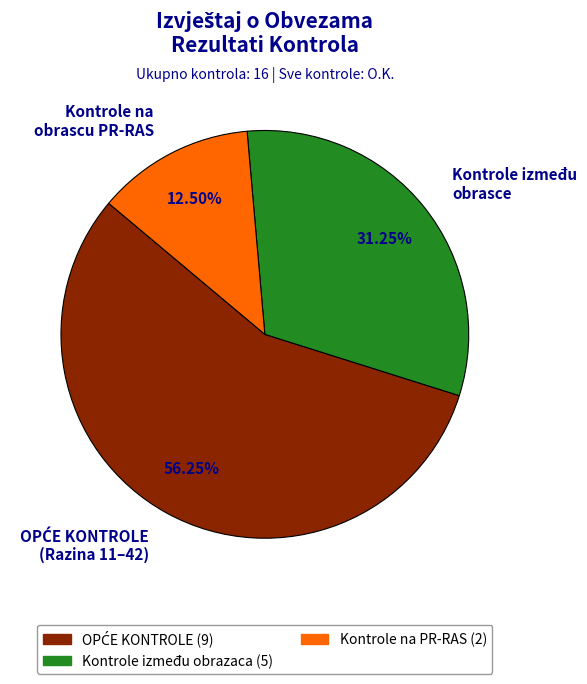

Which slice is the smallest?

Kontrole na obrascu PR-RAS